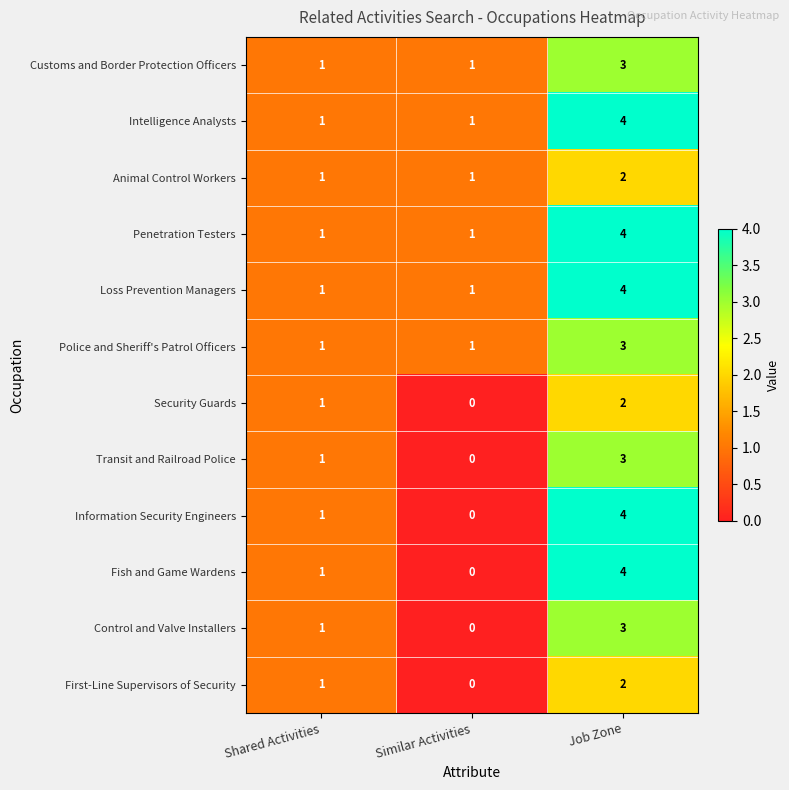

True or false: Security Guards has a value of 1 at Similar Activities.

False